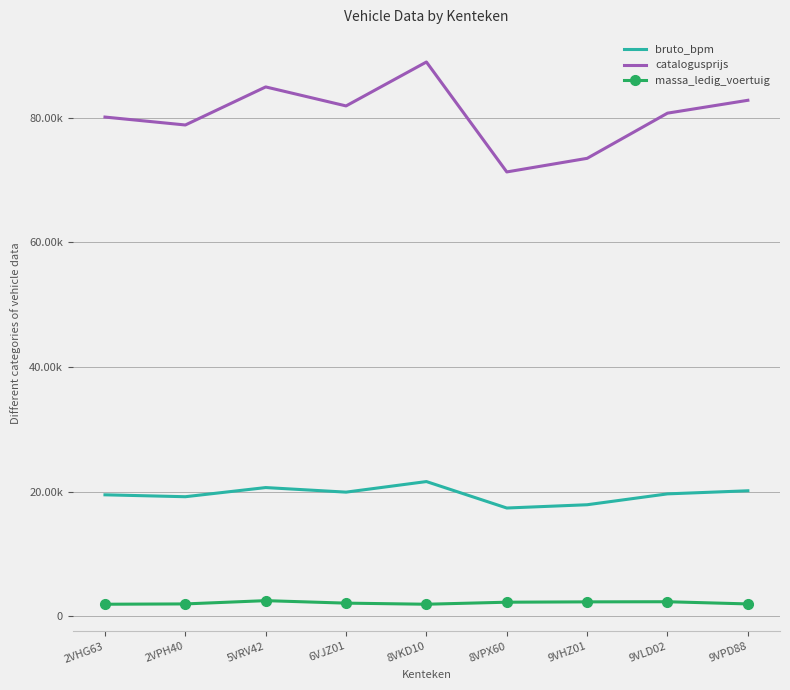

What are all the series names shown in the legend?

bruto_bpm, catalogusprijs, massa_ledig_voertuig